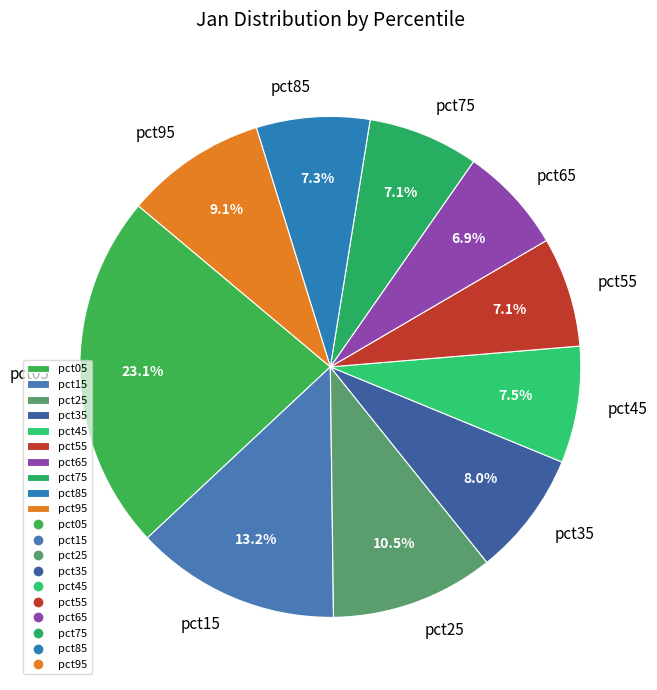

Combined, do pct85 and pct95 account for over 50%?

No